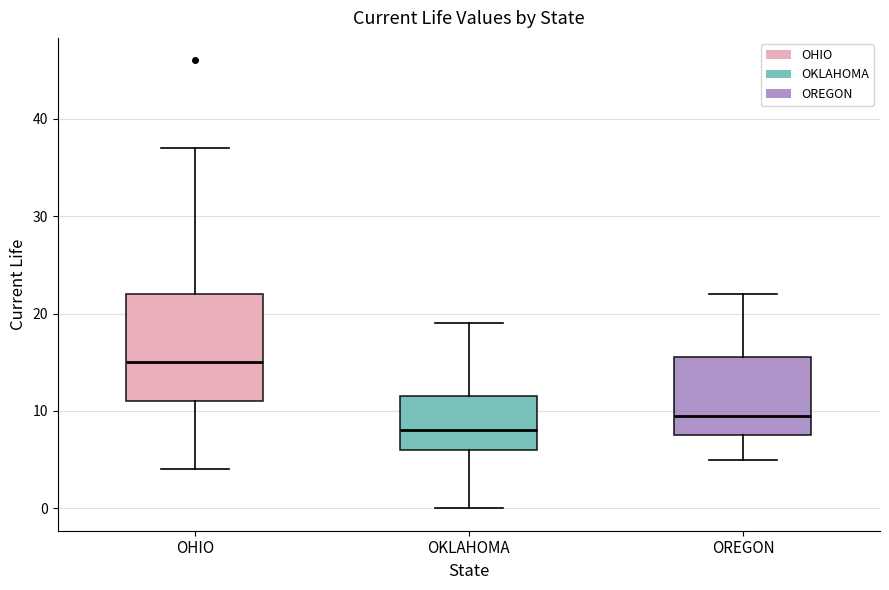

Reading left to right, read every box against the y-axis: the position of its median line, the range the box covers, and the ends of its whiskers. The values are not printed on the chart, so give them approximately, as read against the axis.

OHIO: median 15, box 11 to 22, whiskers 4 to 37
OKLAHOMA: median 8, box 6 to 12, whiskers 0 to 19
OREGON: median 10, box 8 to 16, whiskers 5 to 22